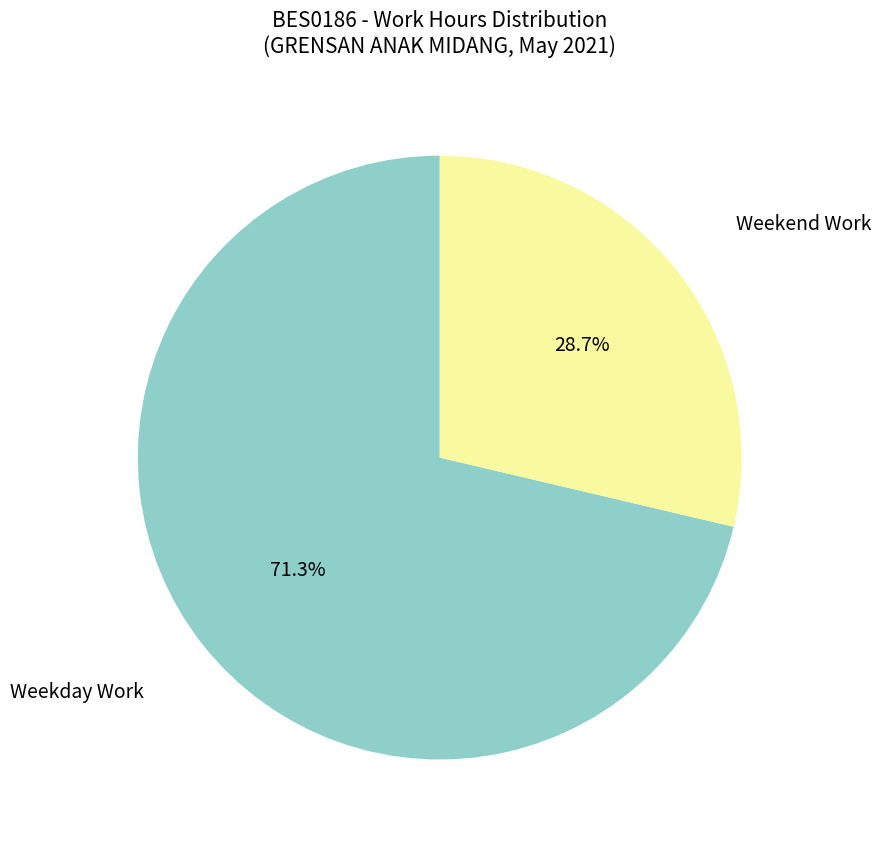

What percentage is NOT represented by Weekend Work?

71.3%